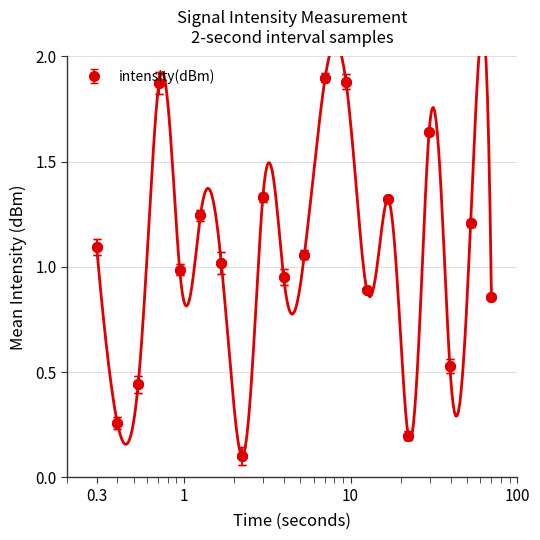

How many lines are shown in the chart?

1